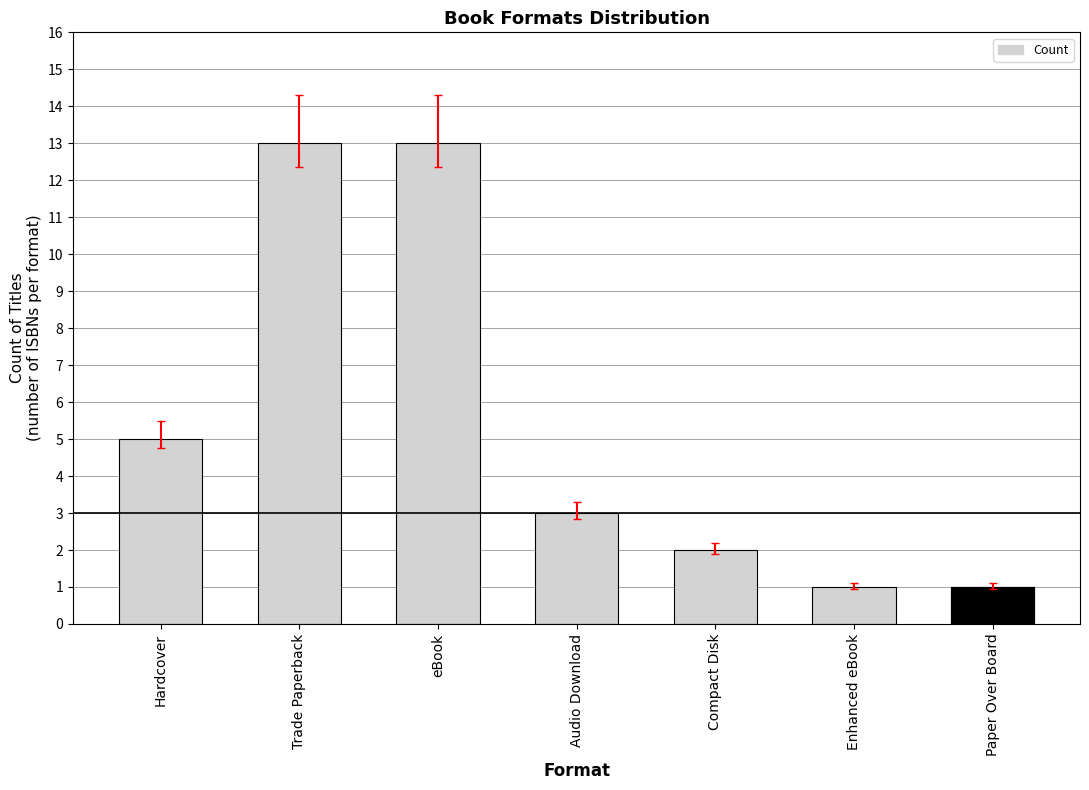

List the labels in order of value, largest first.

Trade Paperback, eBook, Hardcover, Audio Download, Compact Disk, Enhanced eBook, Paper Over Board